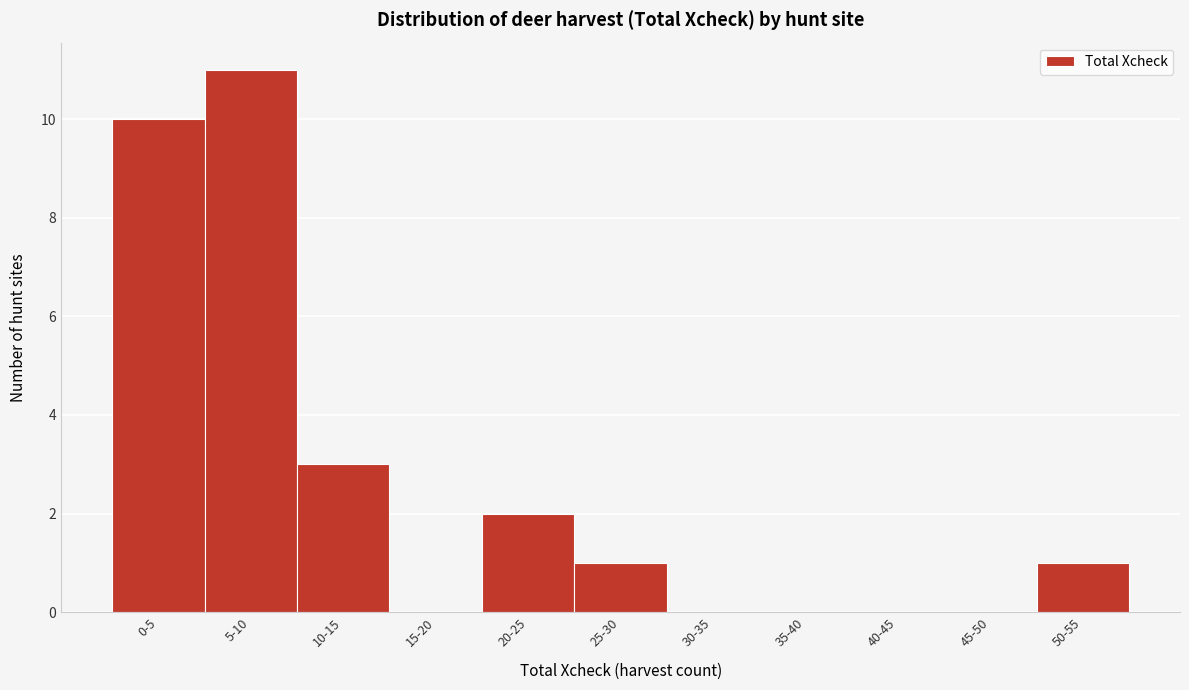

Reading right to left, transcribe all the data shown in this chart.

50-55=1	45-50=0	40-45=0	35-40=0	30-35=0	25-30=1	20-25=2	15-20=0	10-15=3	5-10=11	0-5=10